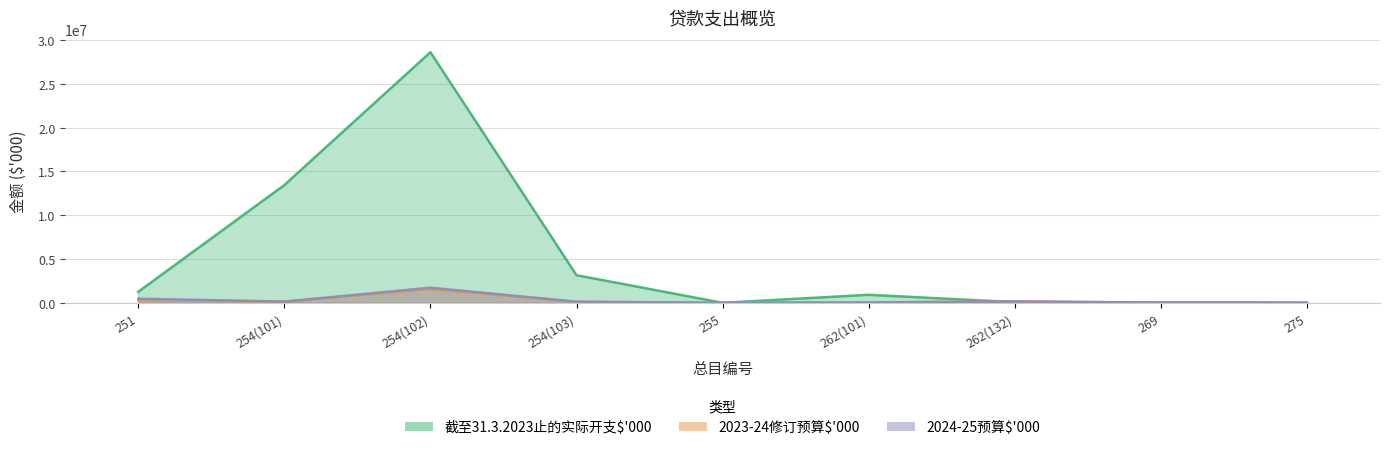

At which label is 2023-24修订预算$'000 closest to 789143?

251